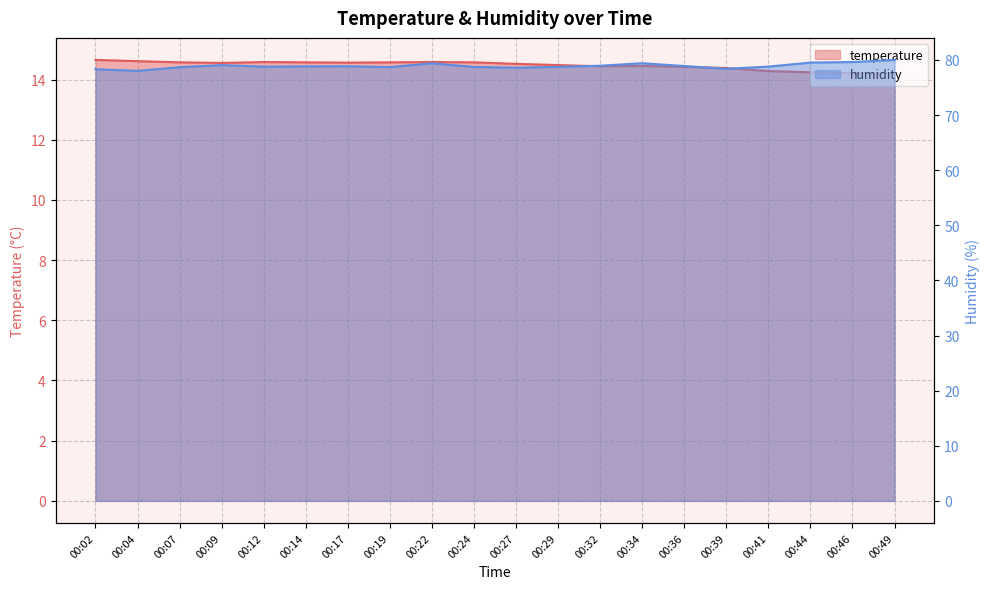

Which series has the largest total across all categories?

humidity